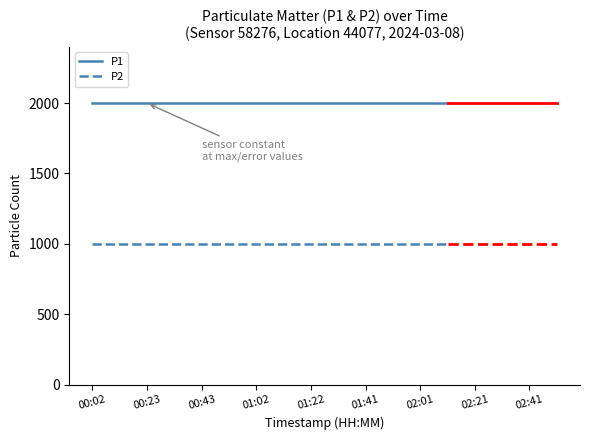

Rank the series by their average value, from lowest to highest.

P2, P1